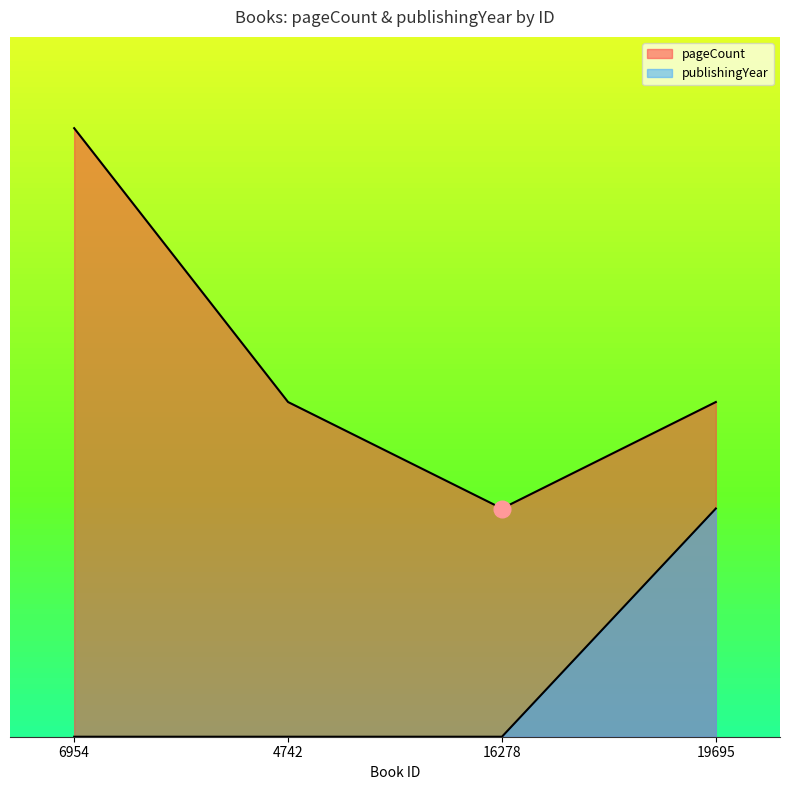

Reading left to right, extract all data points from this chart.

pageCount: 800	440	300	440
publishingYear: 0	0	0	300